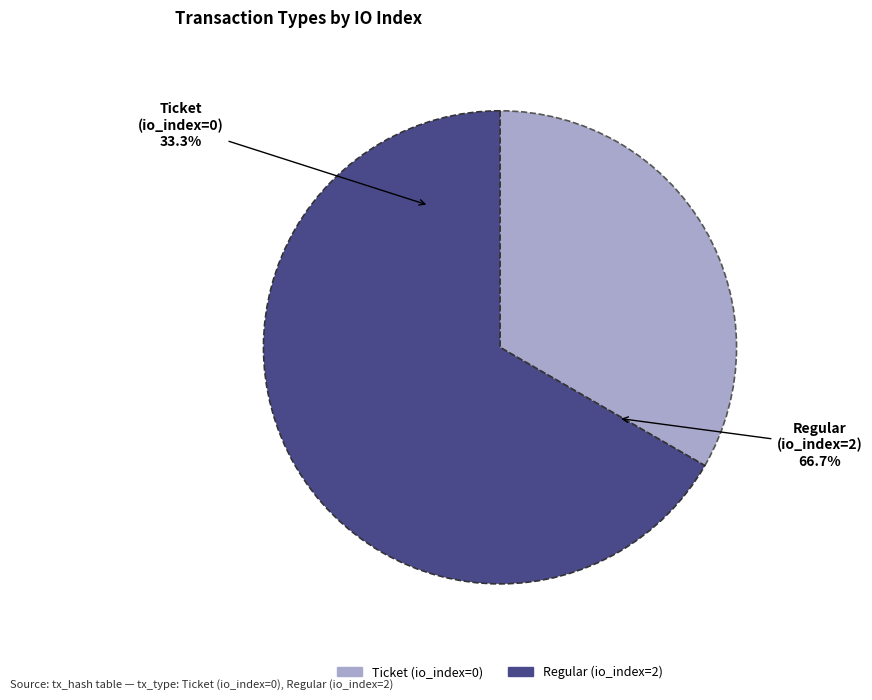

Is it true that Ticket (io_index=0) is 9% of the pie?

False